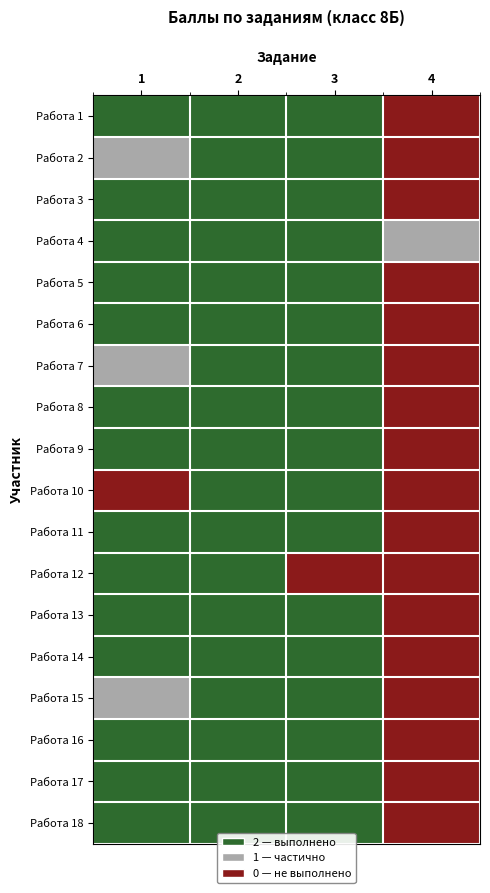

Between 3 and 1, which is larger?

3